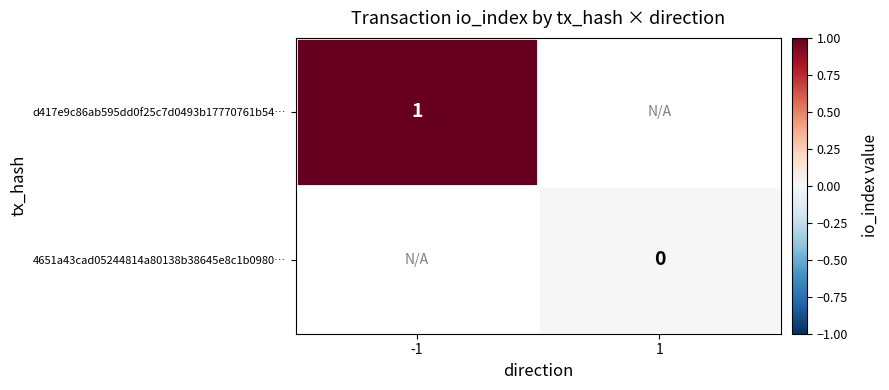

Is the value of d417e9c86ab595dd0f25c7d0493b17770761b54… at -1 greater than the value of 4651a43cad05244814a80138b38645e8c1b0980… at 1?

Yes